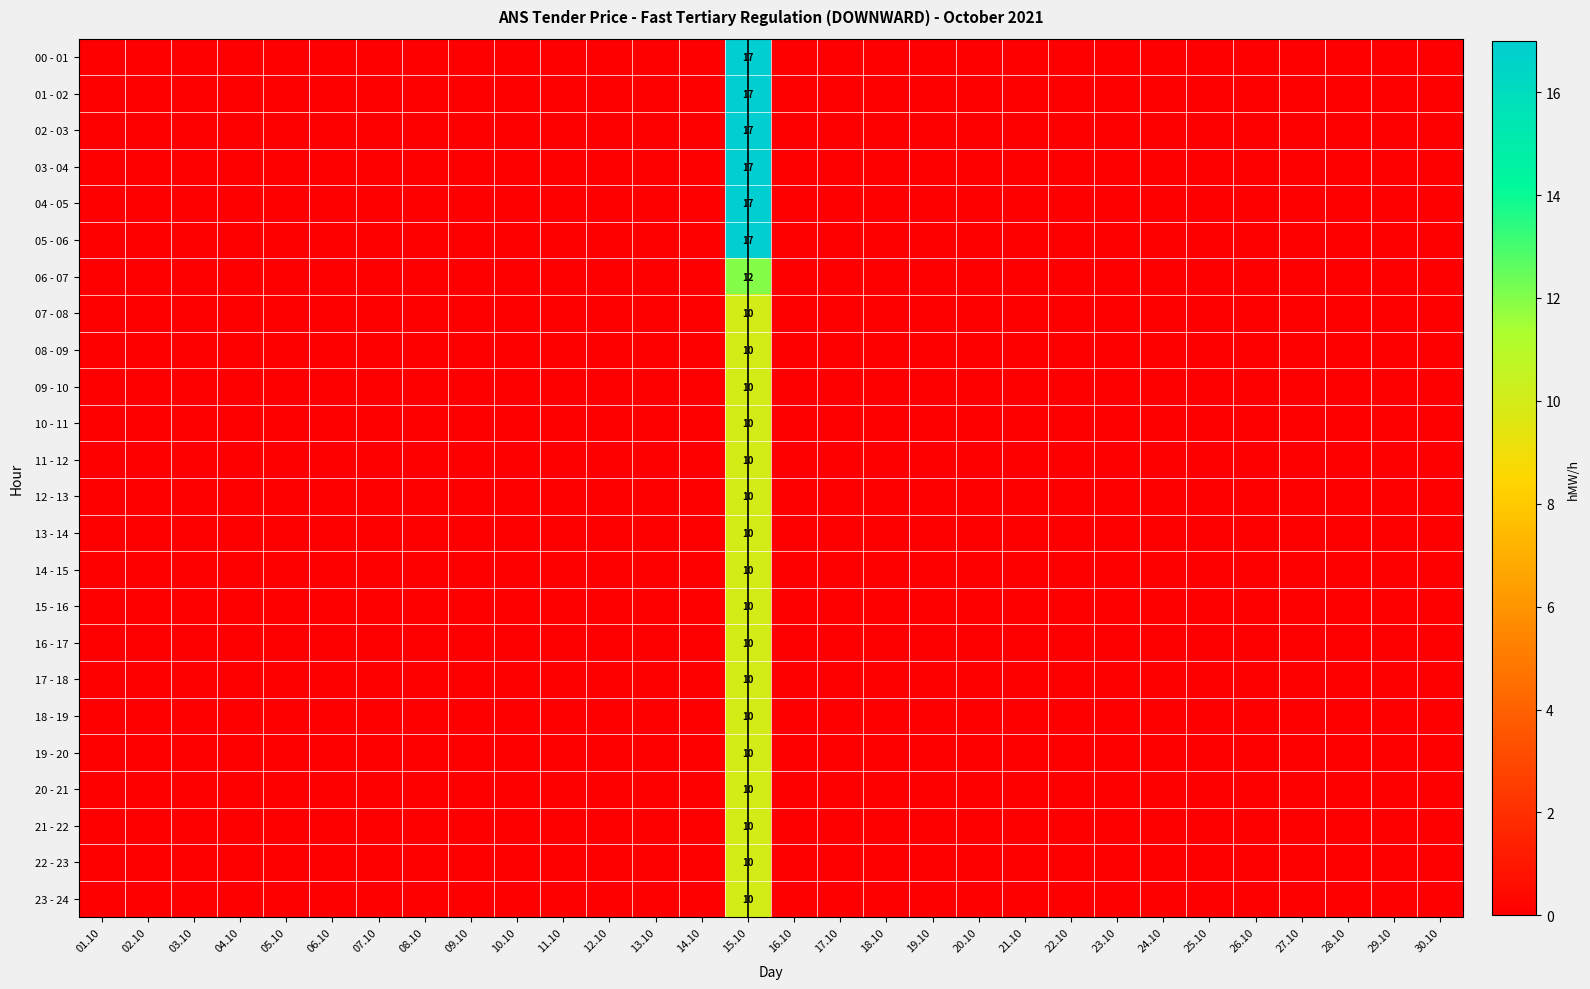

Rank the series at 10.10 from highest to lowest value.

00 - 01, 01 - 02, 02 - 03, 03 - 04, 04 - 05, 05 - 06, 06 - 07, 07 - 08, 08 - 09, 09 - 10, 10 - 11, 11 - 12, 12 - 13, 13 - 14, 14 - 15, 15 - 16, 16 - 17, 17 - 18, 18 - 19, 19 - 20, 20 - 21, 21 - 22, 22 - 23, 23 - 24